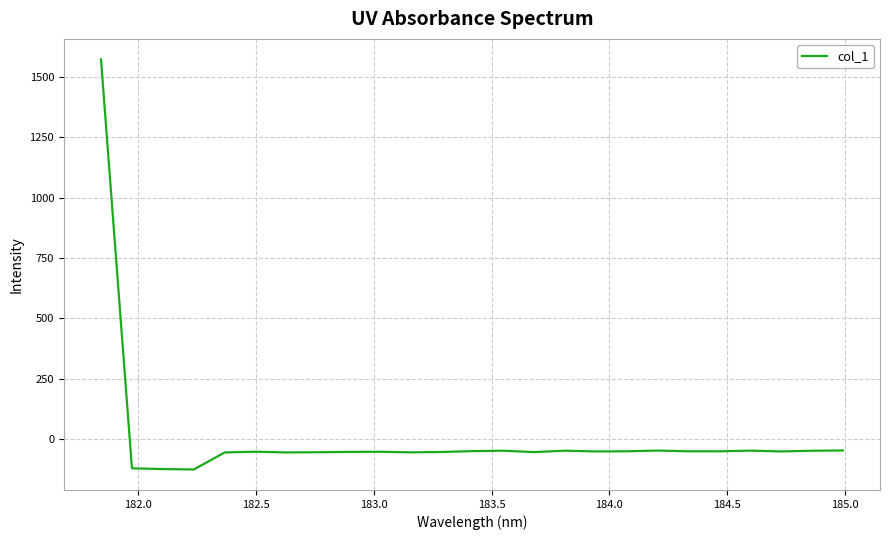

Is this an area chart (filled region under the line)?

No